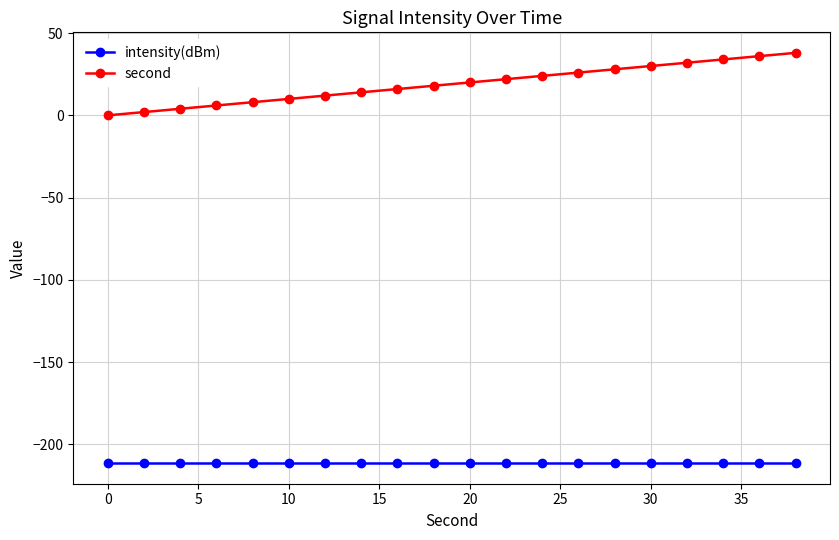

True or false: intensity(dBm) and second cross at least once.

False